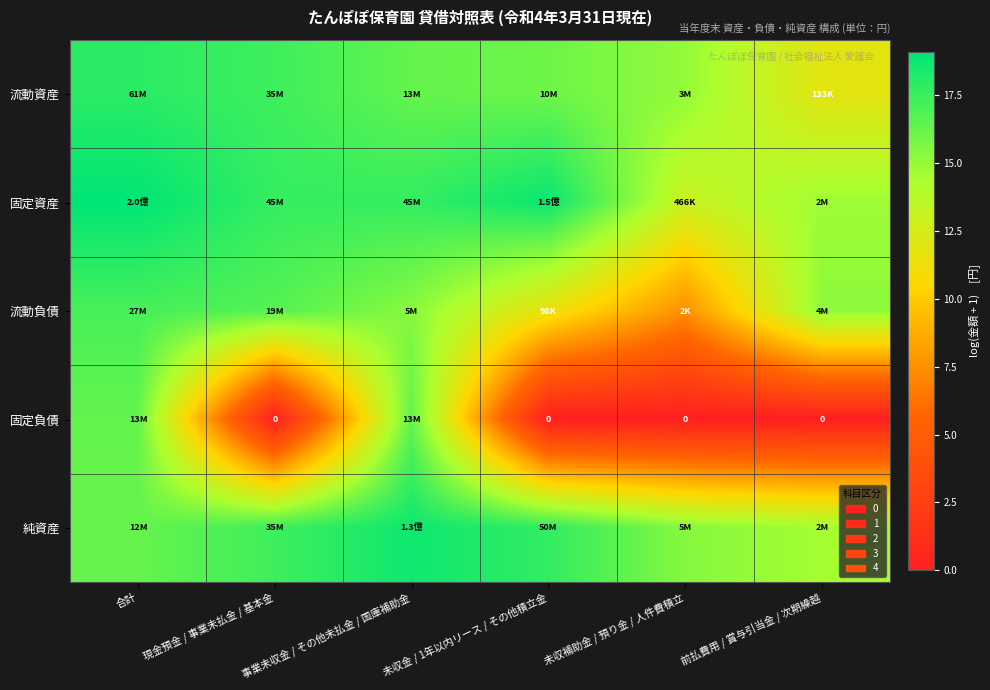

What is the maximum value shown in the chart?

19.1